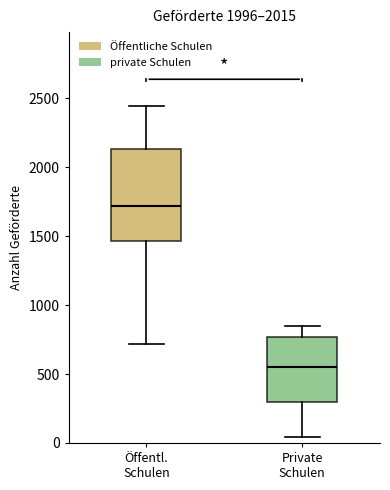

Which box is the tallest, from its lower edge to its upper edge?

Öffentl. Schulen